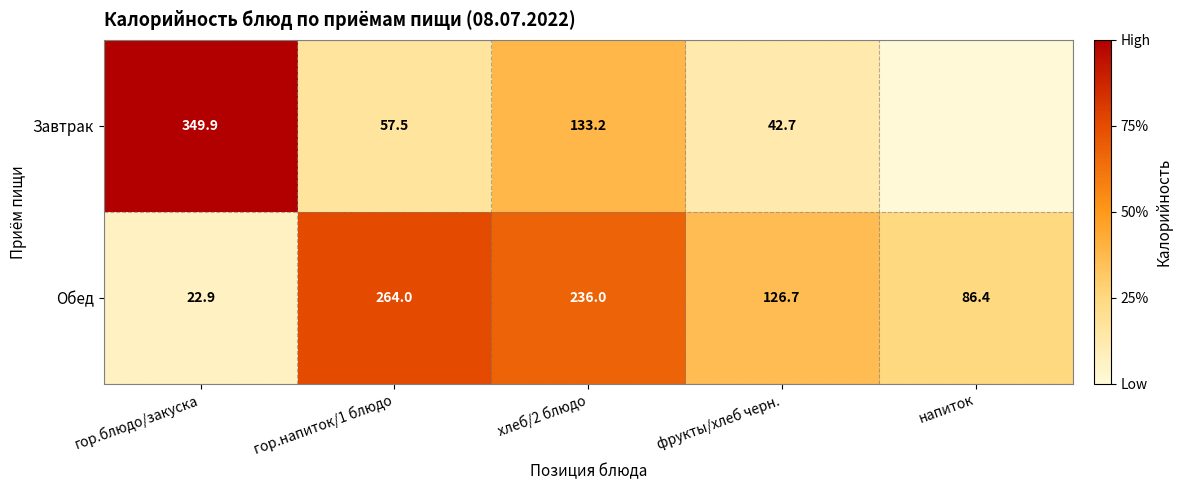

Where is Обед nearest to the value 143?

фрукты/хлеб черн.